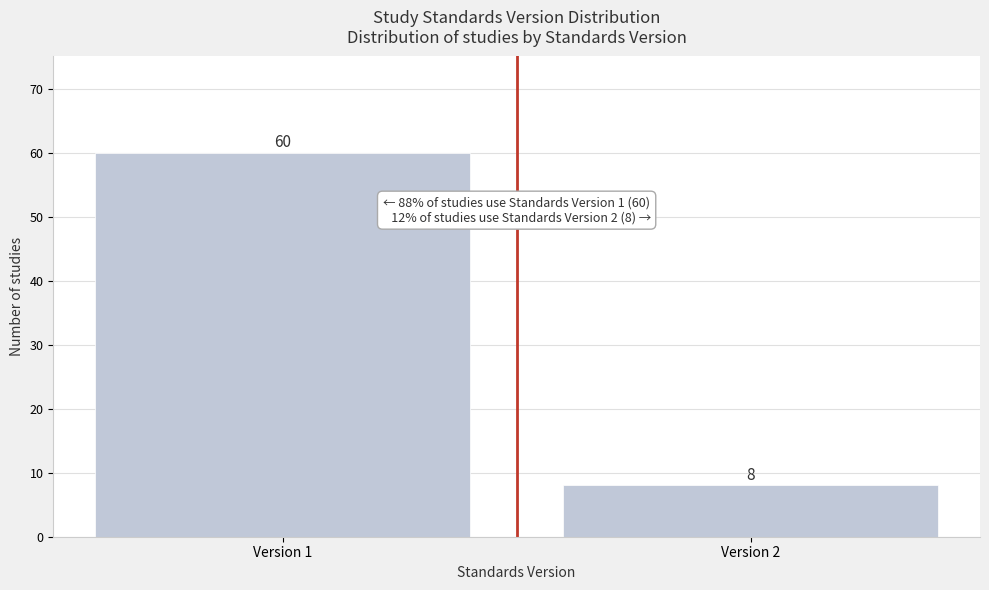

Reading left to right, list all the values displayed in this chart.

60	8